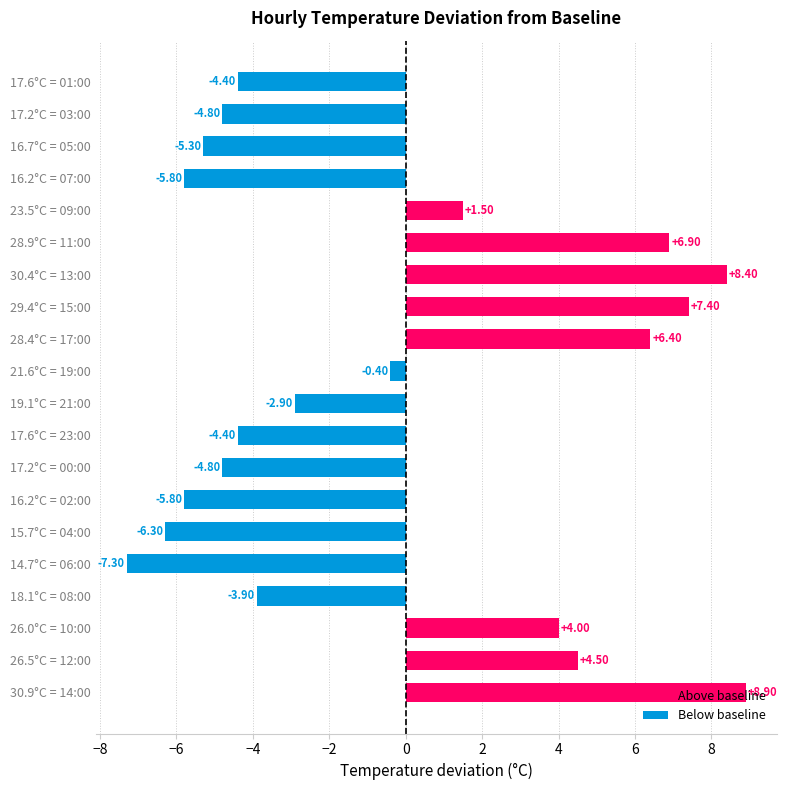

What is the difference between the maximum and minimum values?

16.2